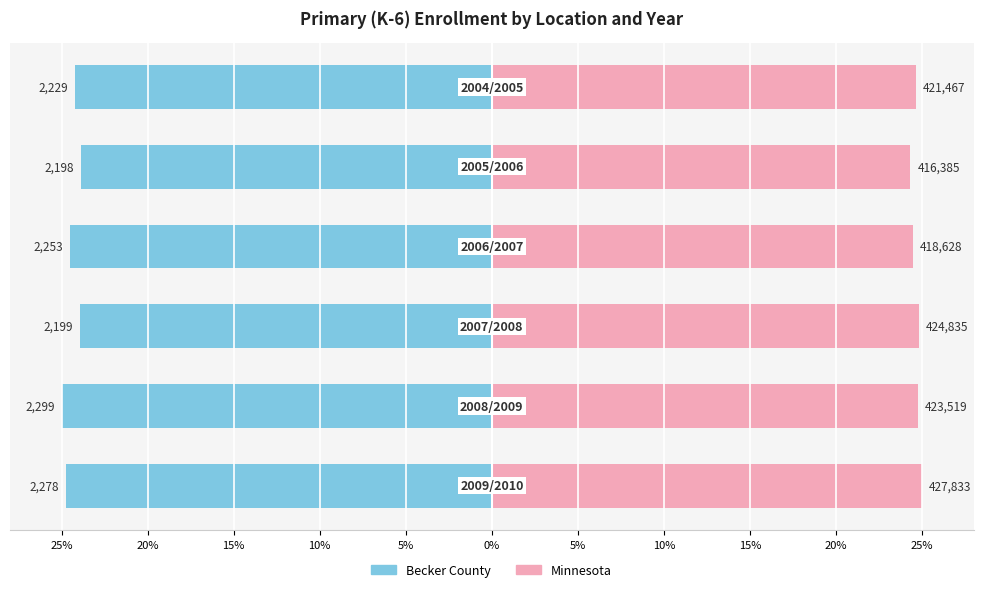

List the series in order of their overall mean, lowest first.

Becker County, Minnesota